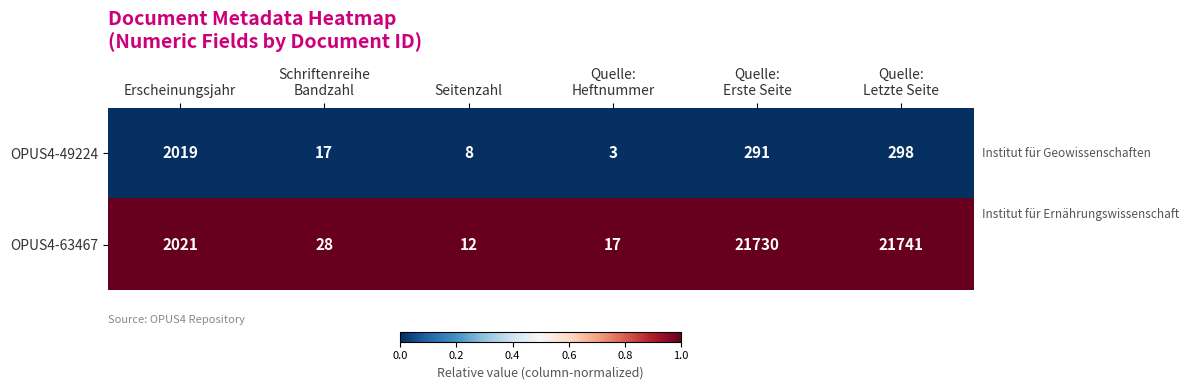

Between Quelle:
Heftnummer and Quelle:
Erste Seite, which series saw the biggest shift?

OPUS4-63467